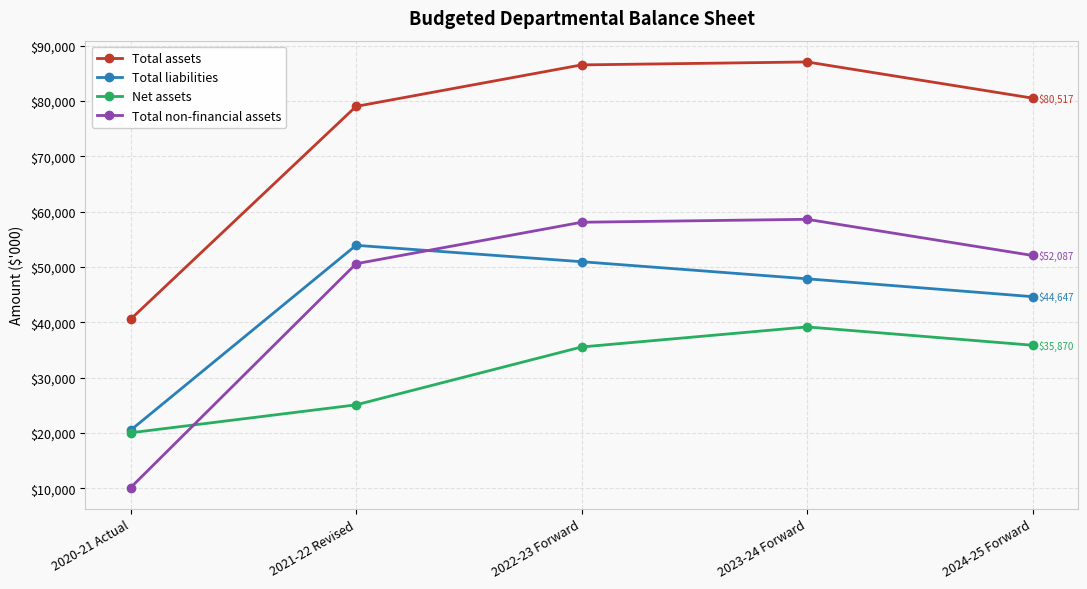

How many data points in Total assets are less than 80517?

2